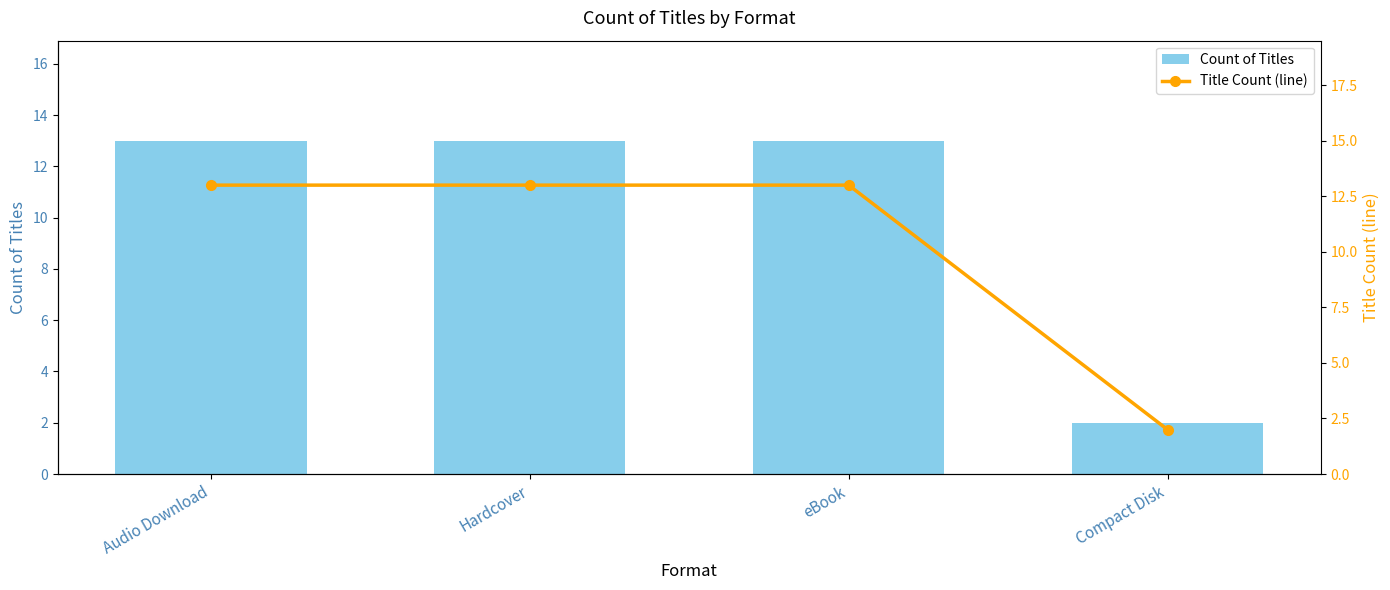

Which series has the widest spread of values?

Count of Titles